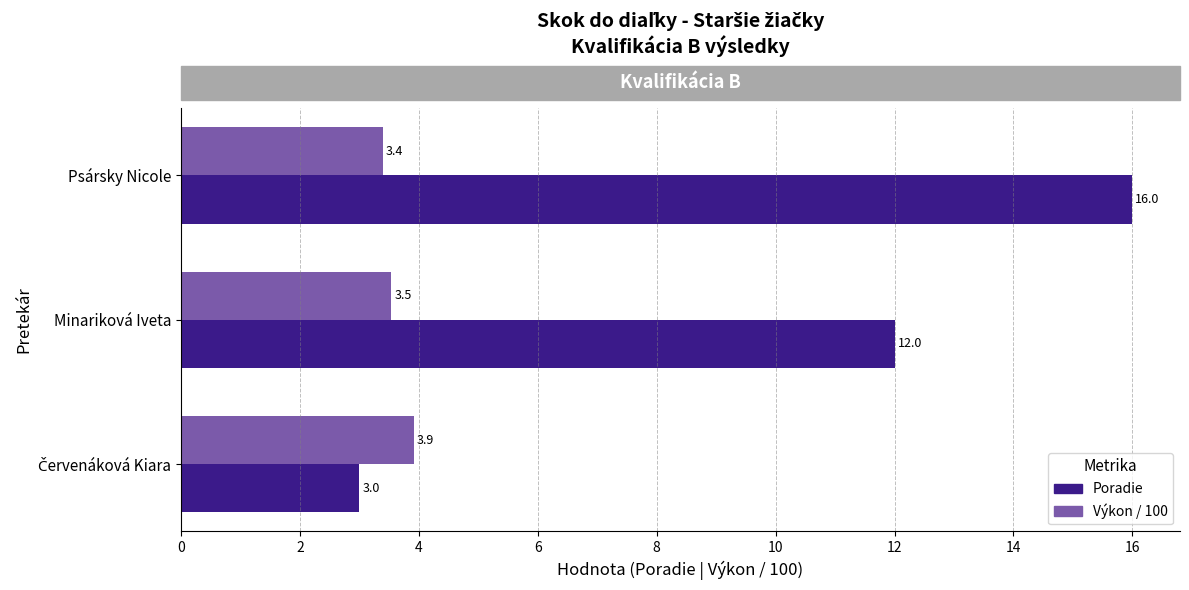

What is the spread (max minus min) of values at Minariková Iveta?

8.5